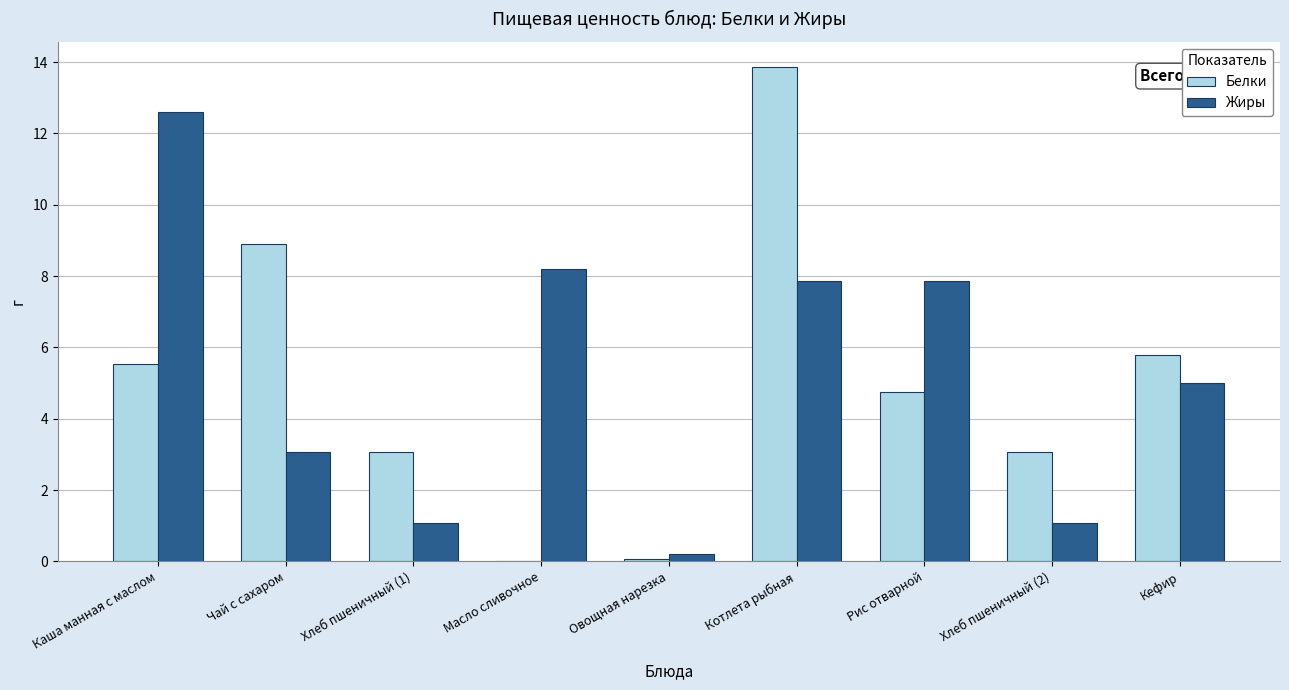

What are all the series names shown in the legend?

Белки, Жиры